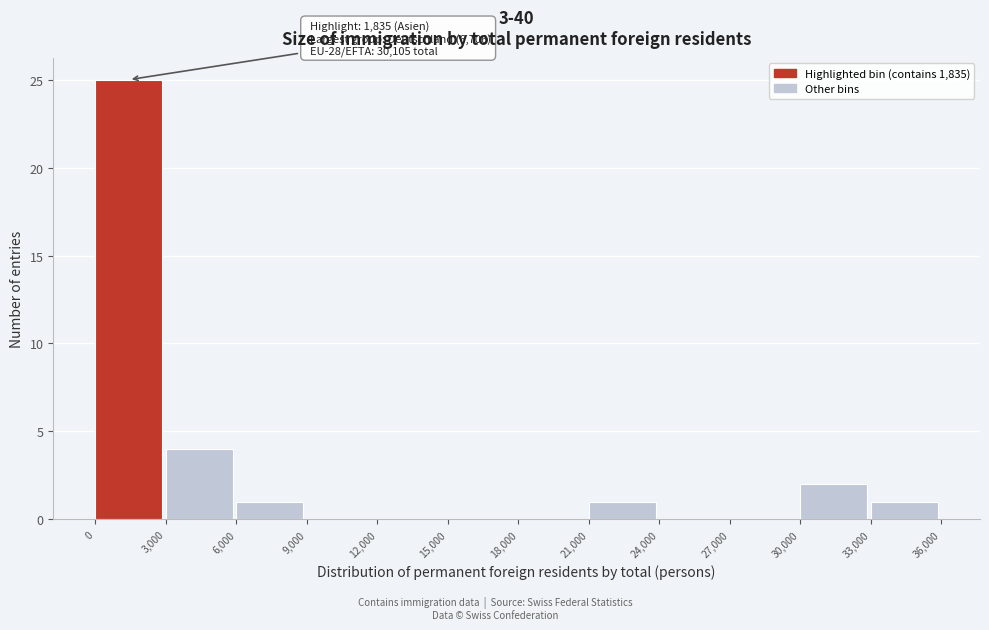

Over which range of the x-axis is the bar tallest?

0 to 3,000